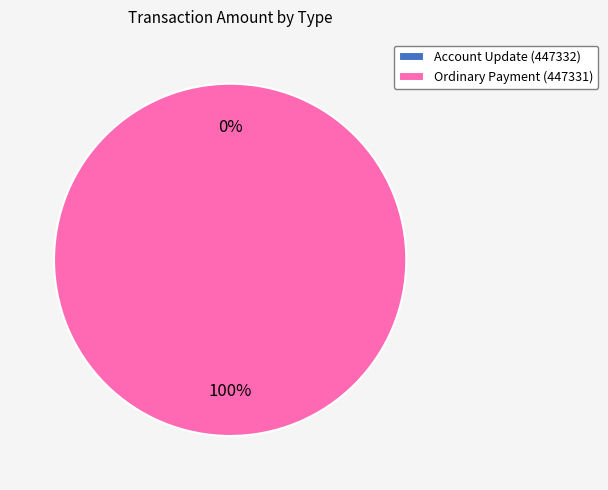

To the nearest percent, what is the difference between the Ordinary Payment (447331) and Account Update (447332) slice percentages?

100%